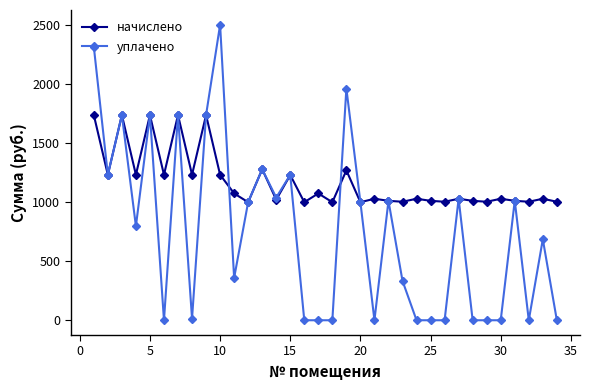

Which series has the largest total across all categories?

начислено